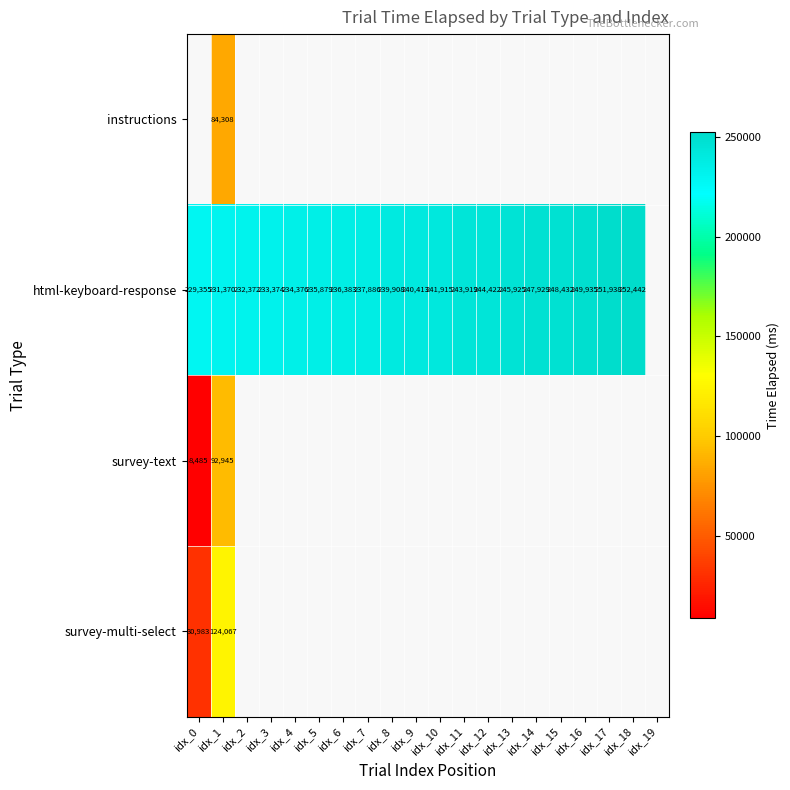

The value of html-keyboard-response at idx_7 is 237886. True or false?

True